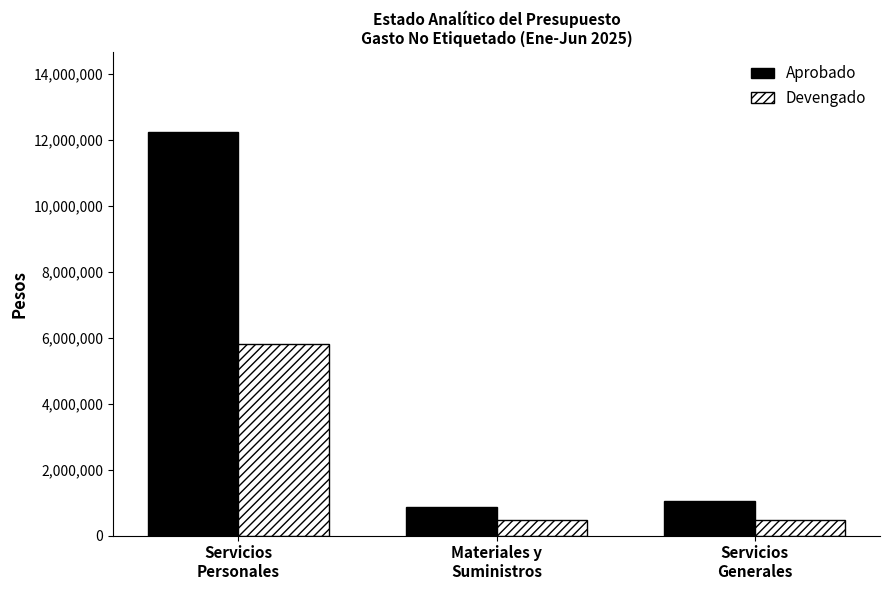

What is the total value across all series at Servicios
Generales?

1509450